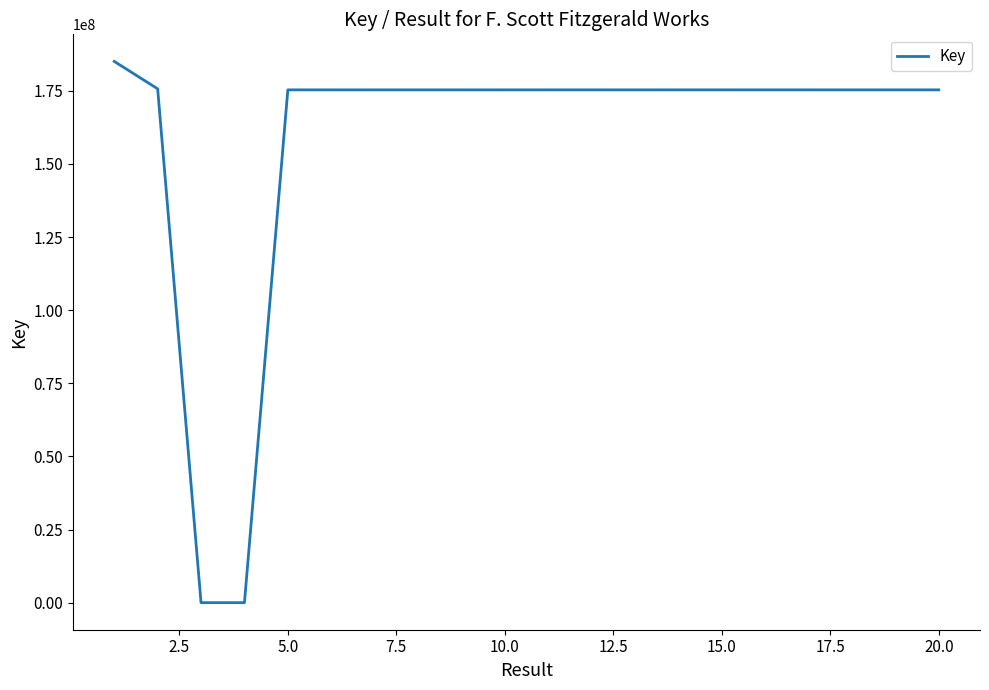

What is the sum of all values?

3165536045